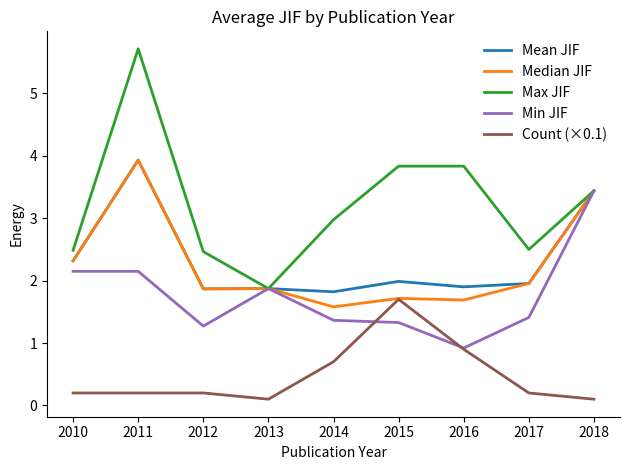

What is the average value of the Median JIF series?

2.3